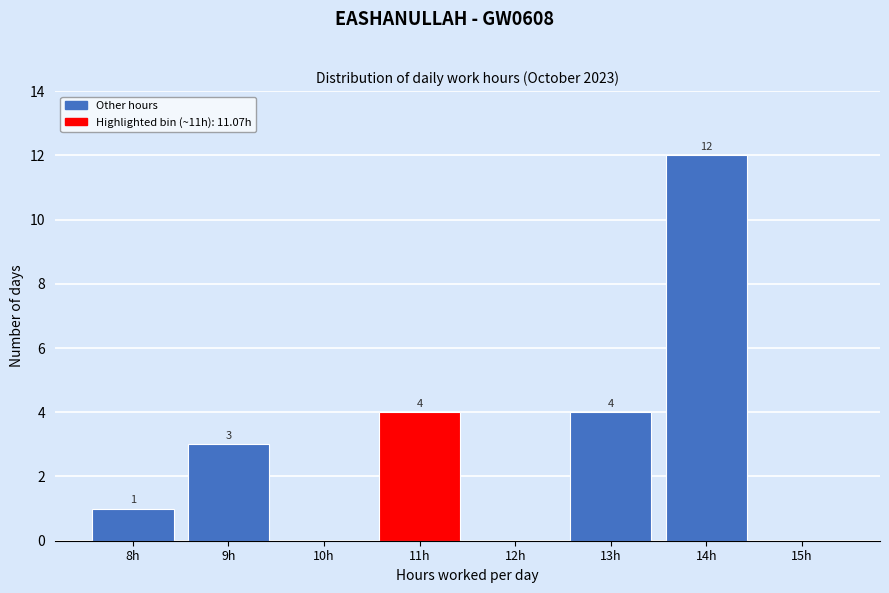

Reading left to right, extract all data points from this chart.

8h=1	9h=3	10h=0	11h=4	12h=0	13h=4	14h=12	15h=0